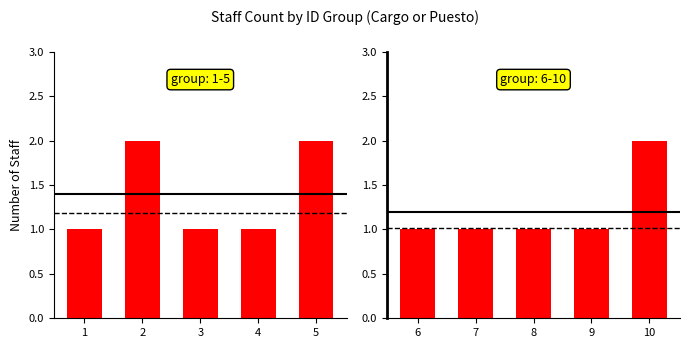

Is it true that the value at 10 is 2?

True